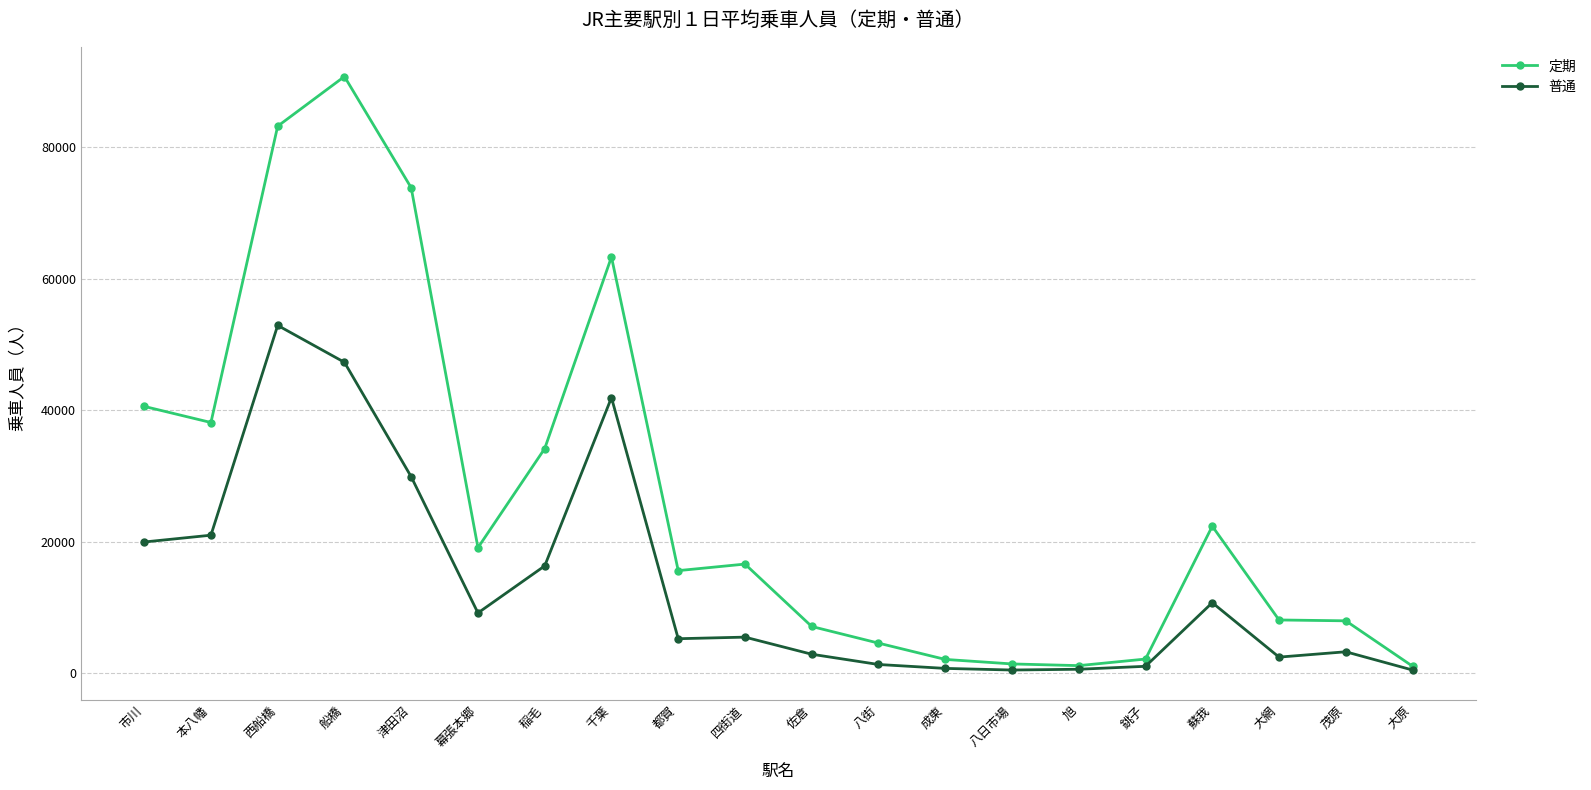

What position from the left is 大網?

18